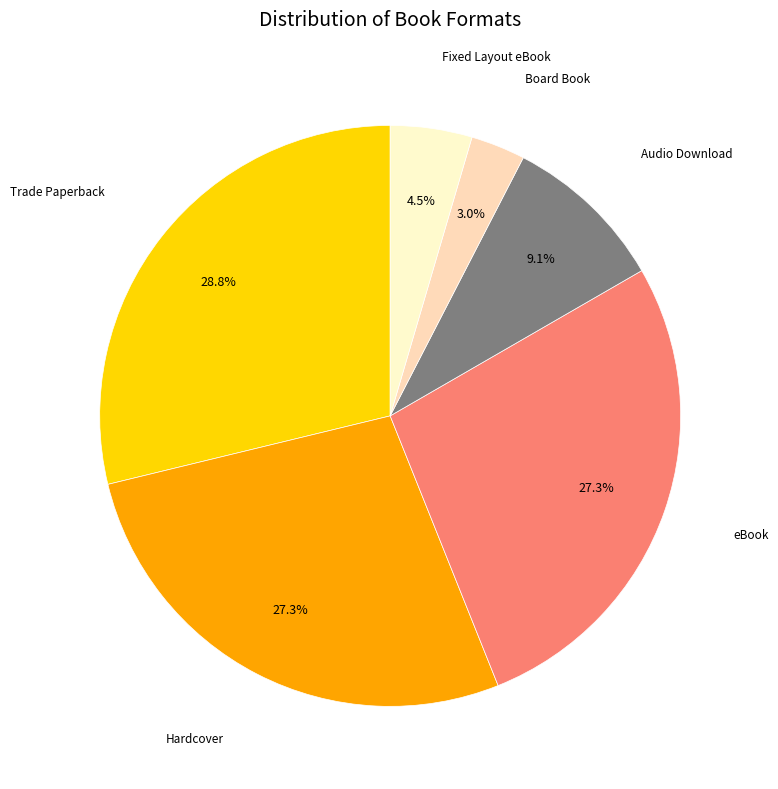

Combined, do Fixed Layout eBook and Hardcover account for over 50%?

No